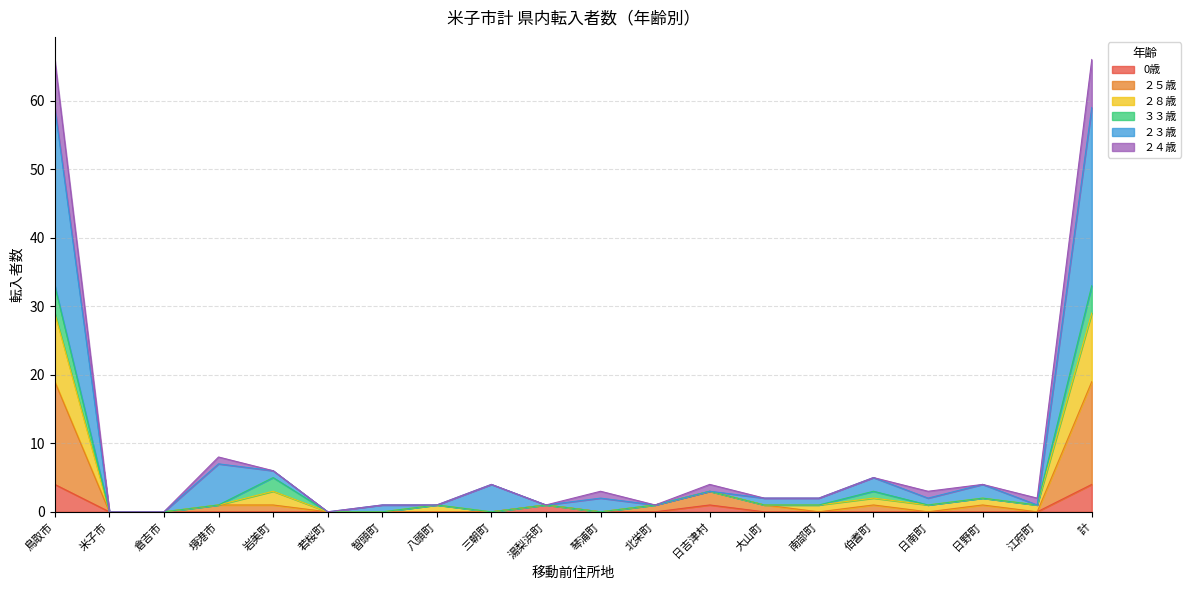

What is the total value across all series at 鳥取市?

66